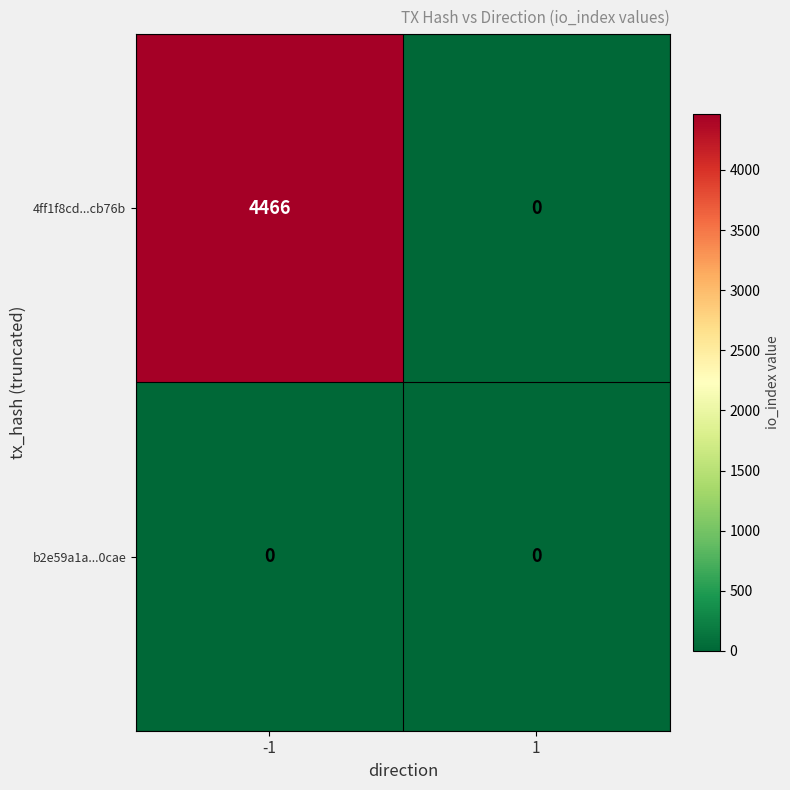

Which series changed the most between -1 and 1?

4ff1f8cd...cb76b